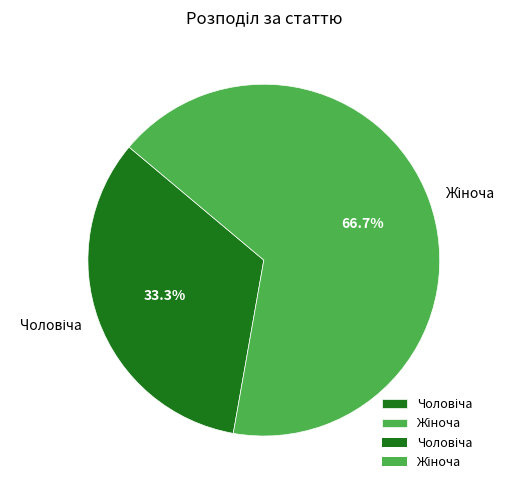

Is there a majority slice in this chart?

Yes